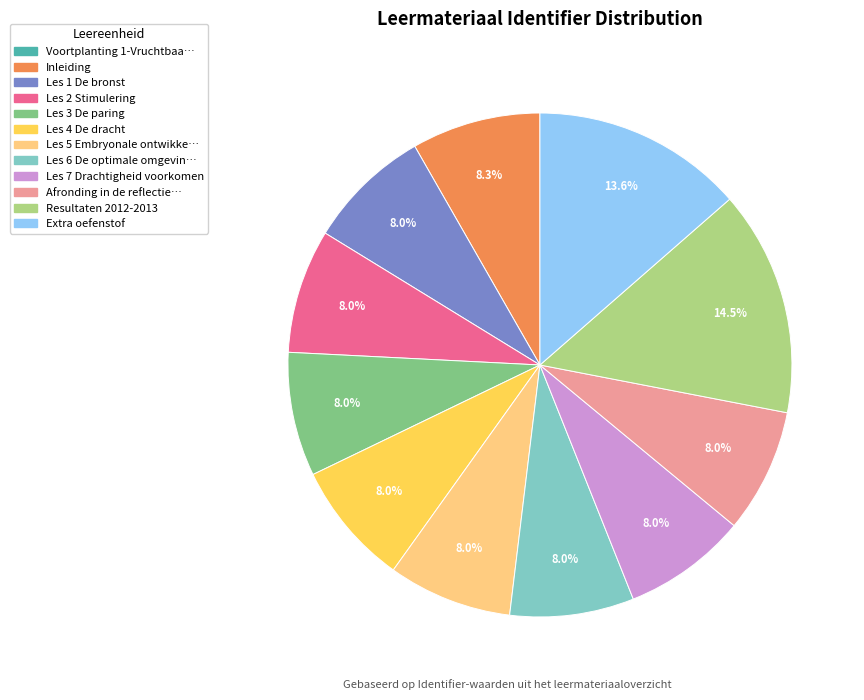

Does any single category account for the majority?

No